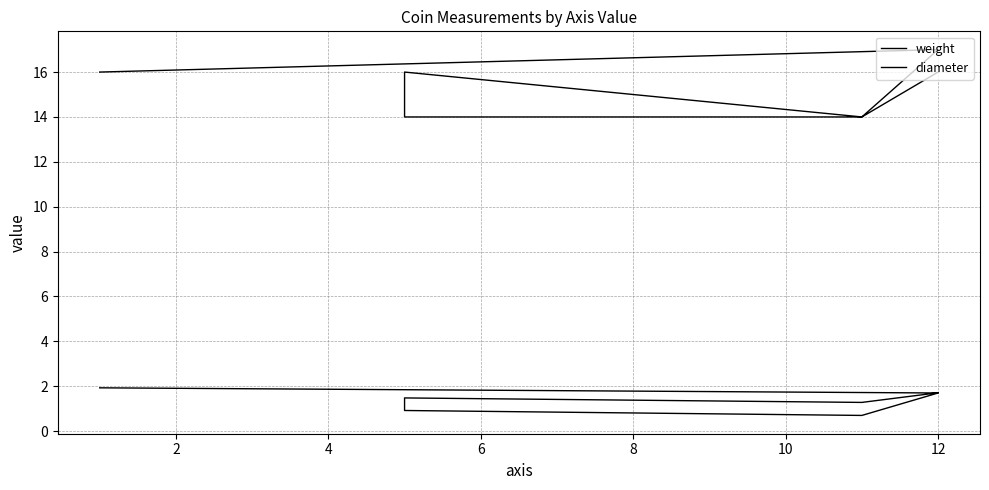

What is the difference between the maximum and second lowest values in the weight series?

1.0